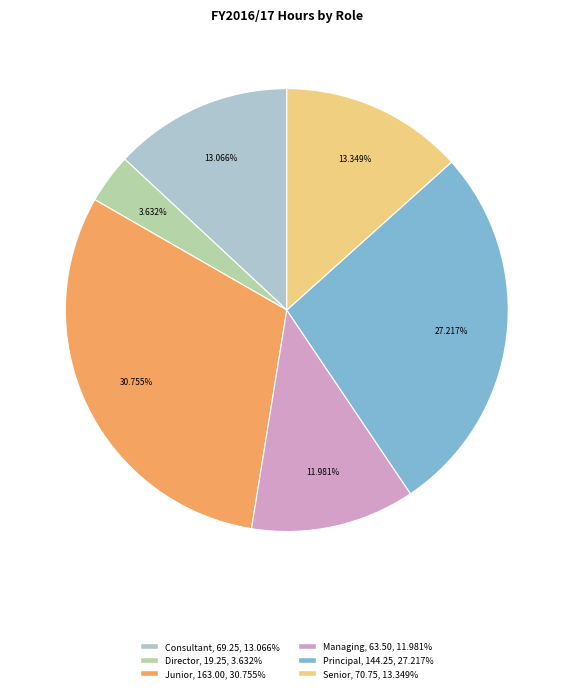

Is the sum of Director and Junior greater than half?

No